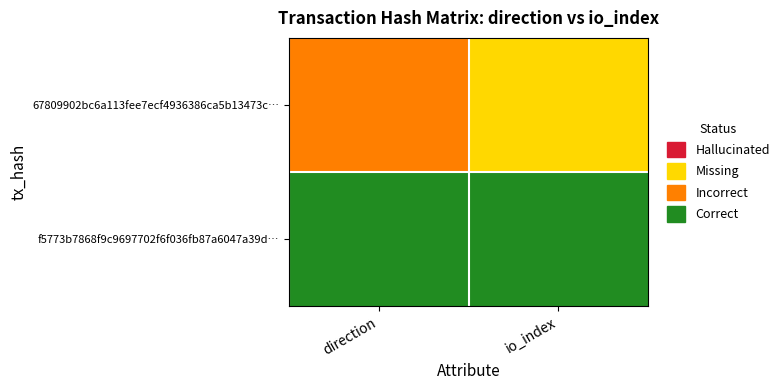

Count the number of categories in the chart.

2